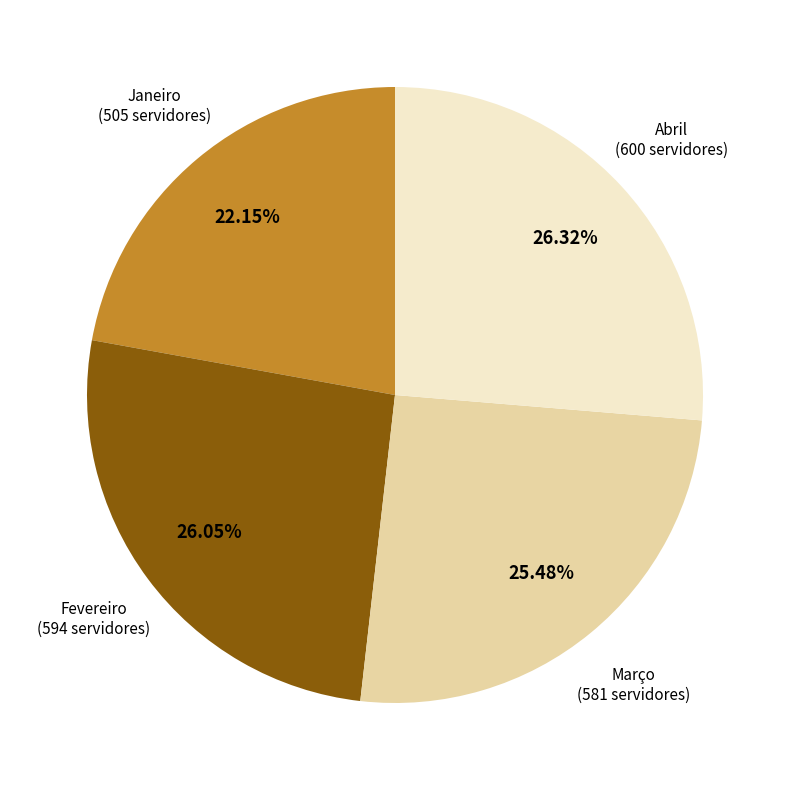

Is the sum of Março and Janeiro greater than half?

No